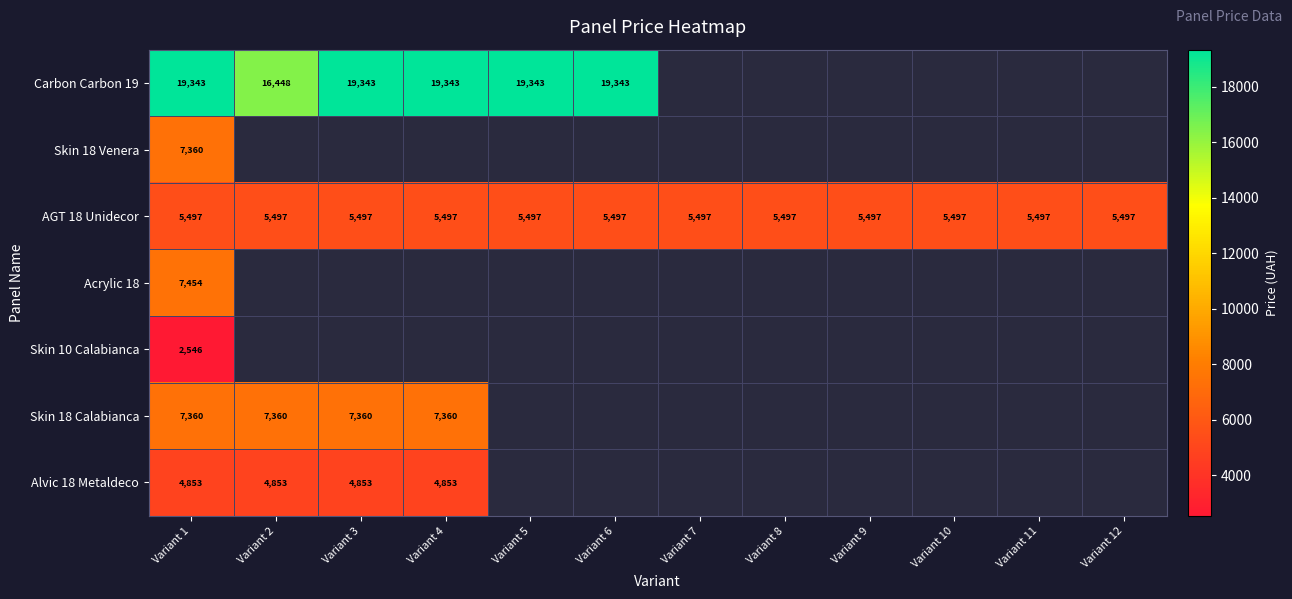

Where is Alvic 18 Metaldeco nearest to the value 4853?

Variant 1